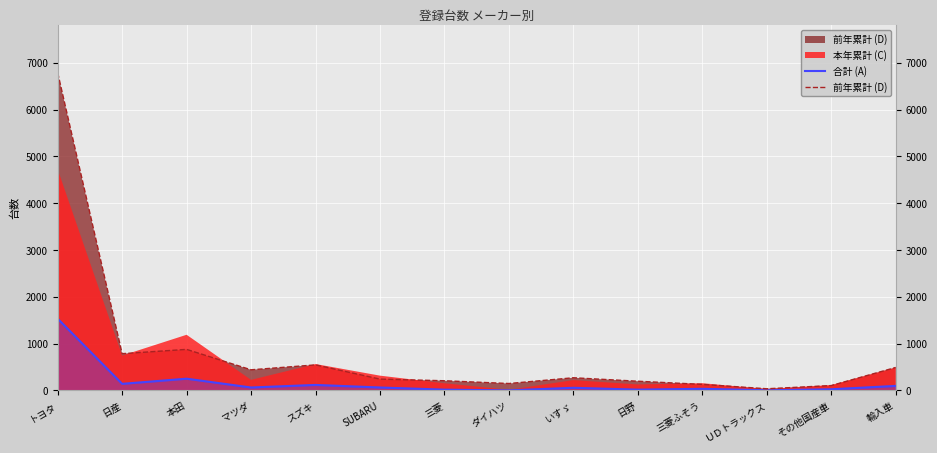

What is the highest value of the 前年累計 (D) series?

6788